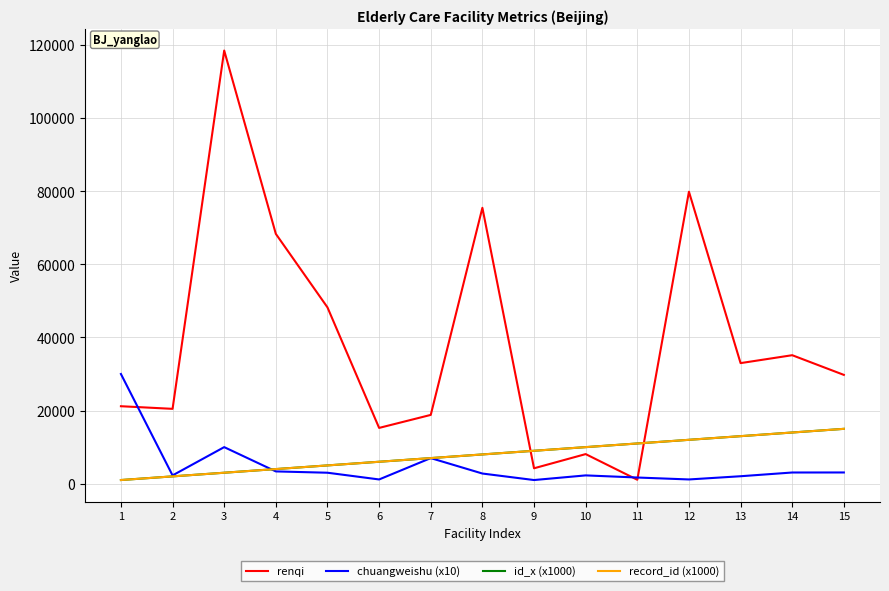

Is this an area chart (filled region under the line)?

No